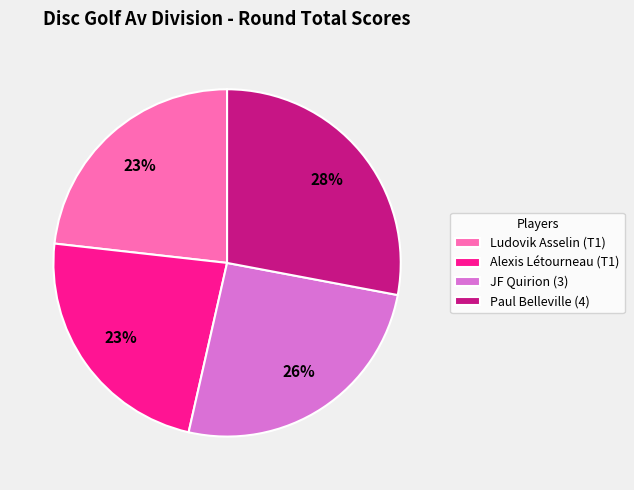

To the nearest percent, what is the difference between the Paul Belleville (4) and Alexis Létourneau (T1) slice percentages?

5%